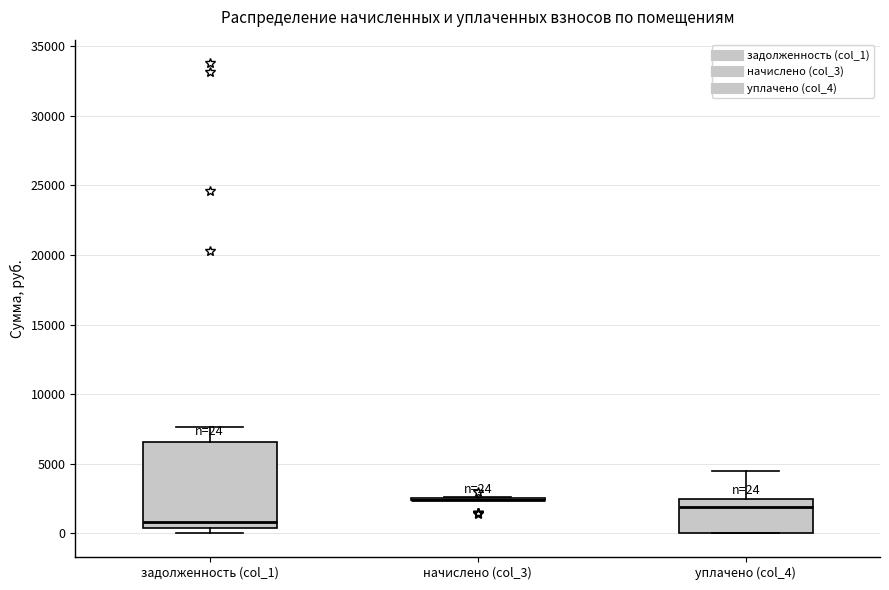

Comparing the boxes themselves (not the whiskers), which one is the tallest?

задолженность (col_1)